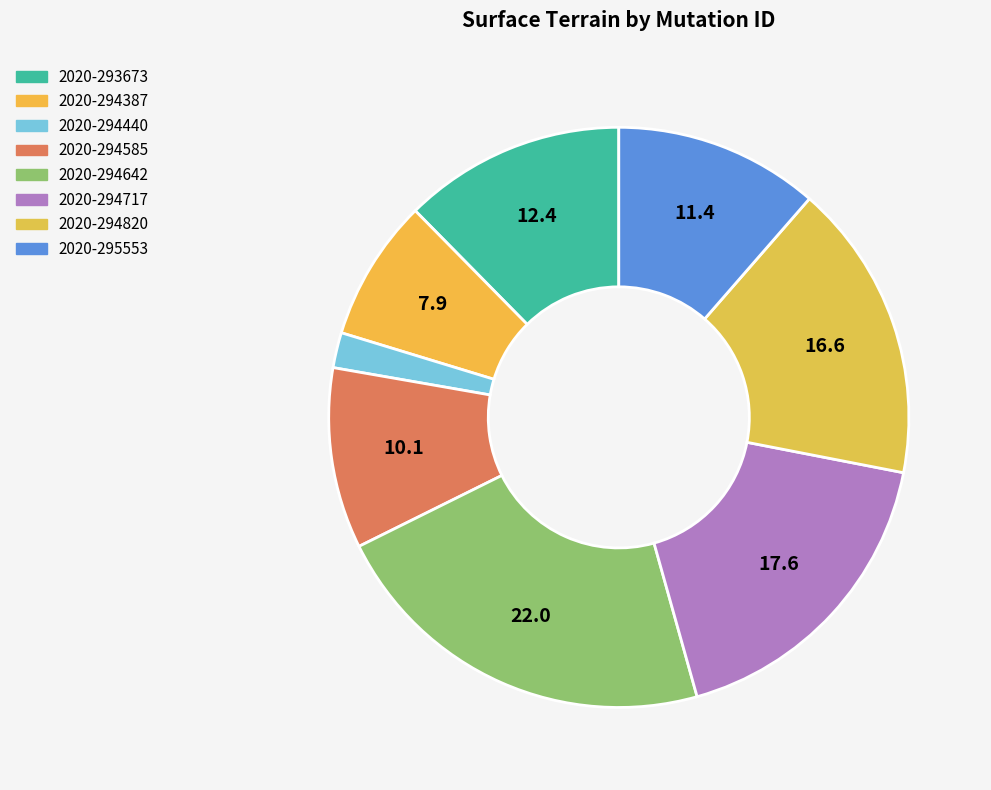

What percentage is the 2020-294820 slice, to the nearest percent?

17%